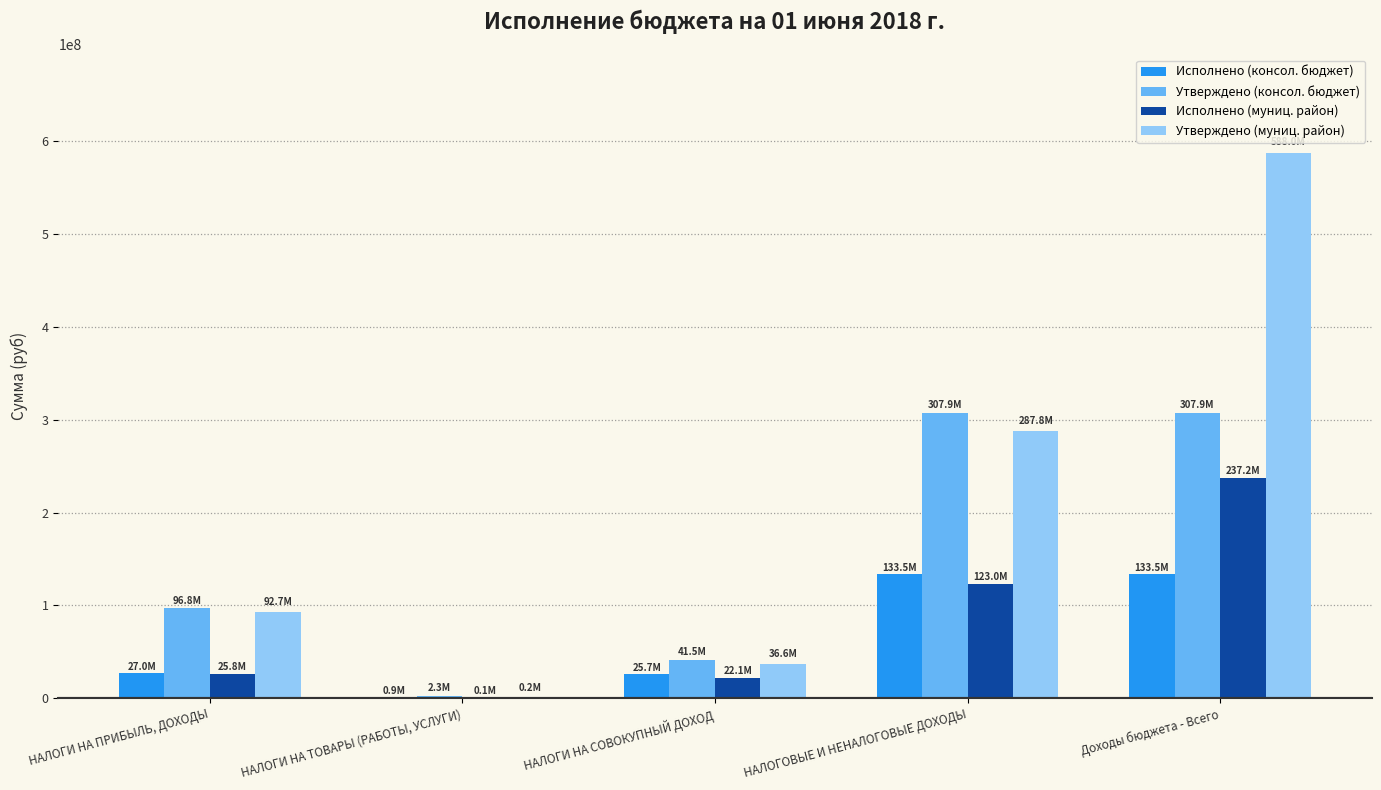

What is the highest value of the Исполнено (консол. бюджет) series?

133509236.7